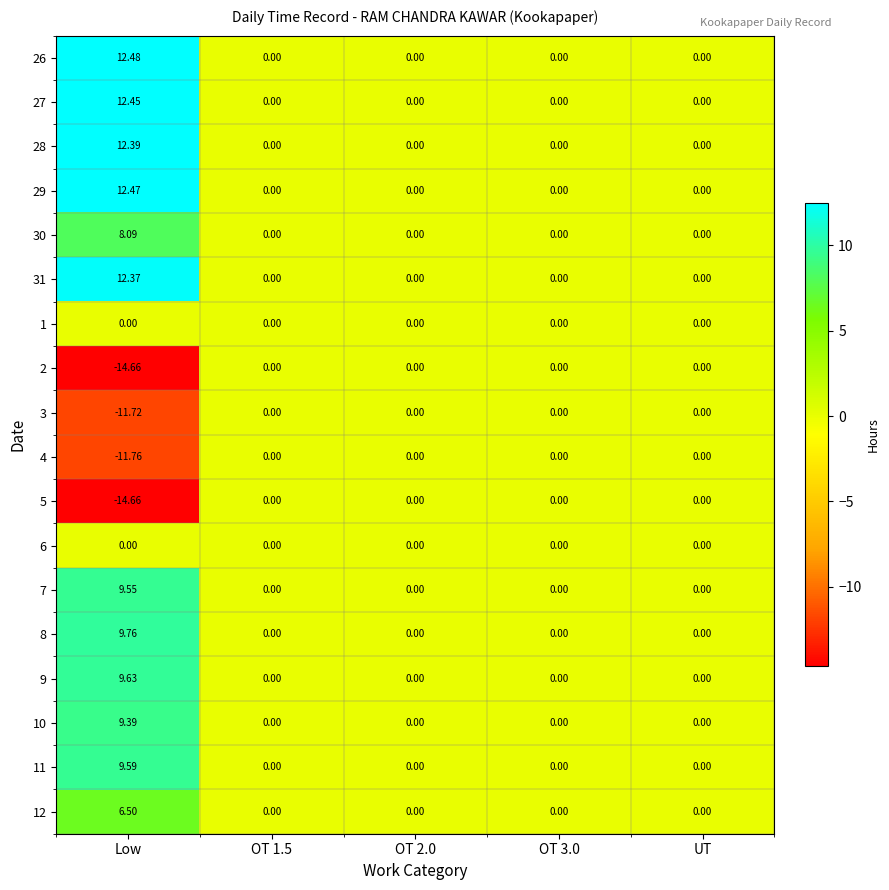

Which category has the lowest value across all series?

Low